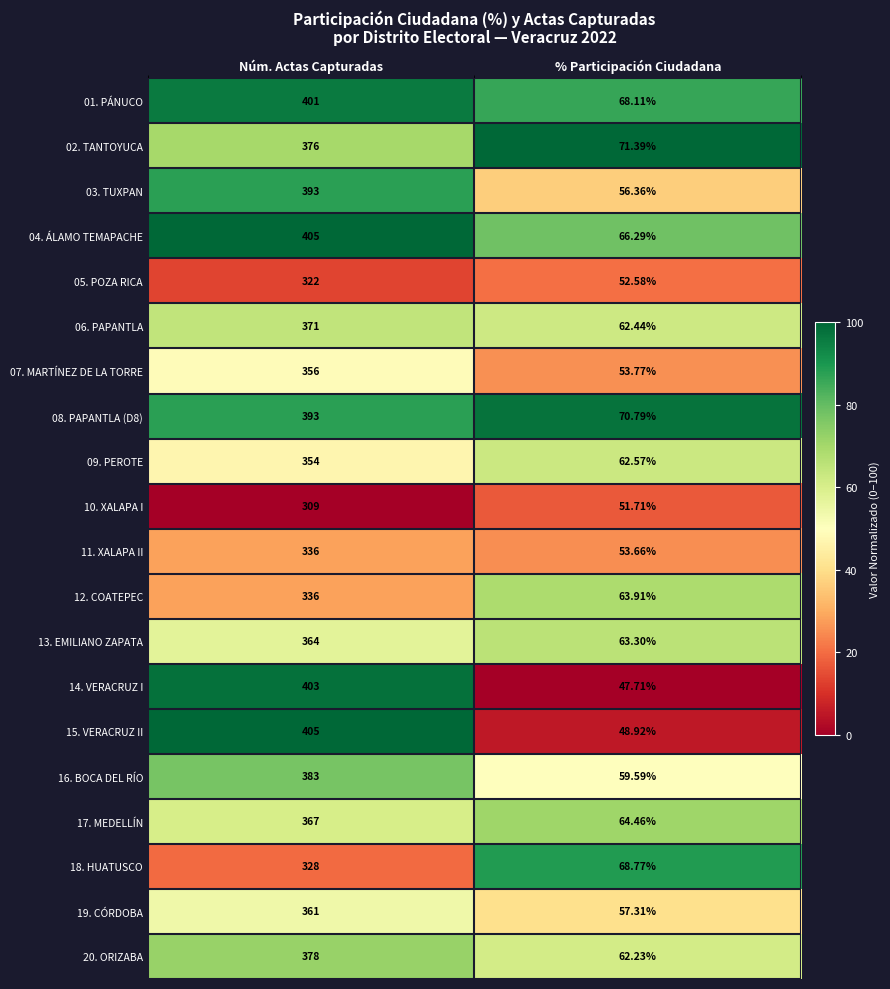

Rank the categories by 03. TUXPAN value from highest to lowest.

Núm. Actas Capturadas, % Participación Ciudadana